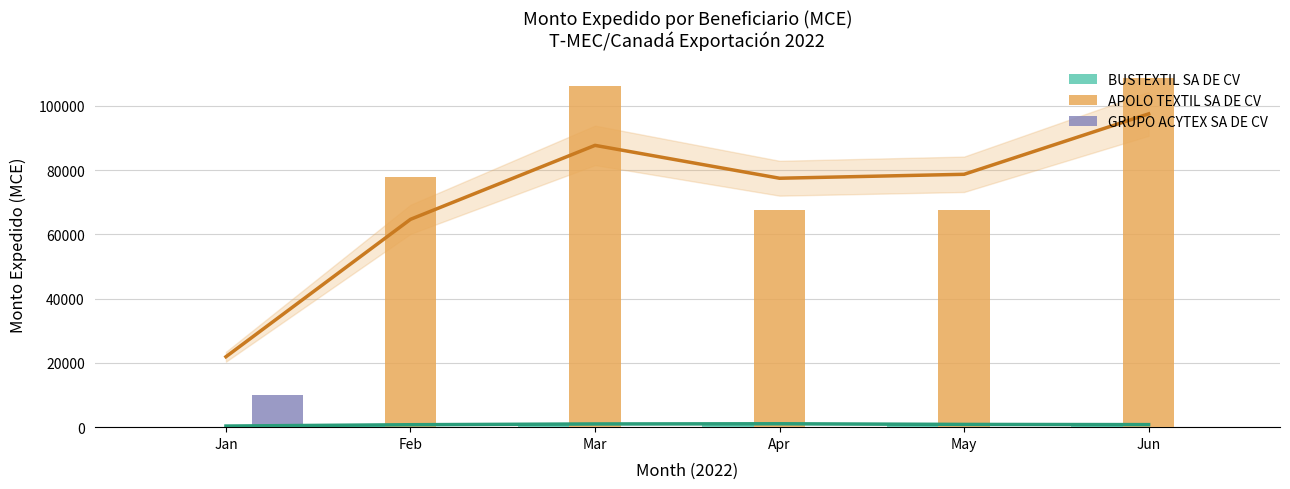

What is the total value across all series at Mar?

107145